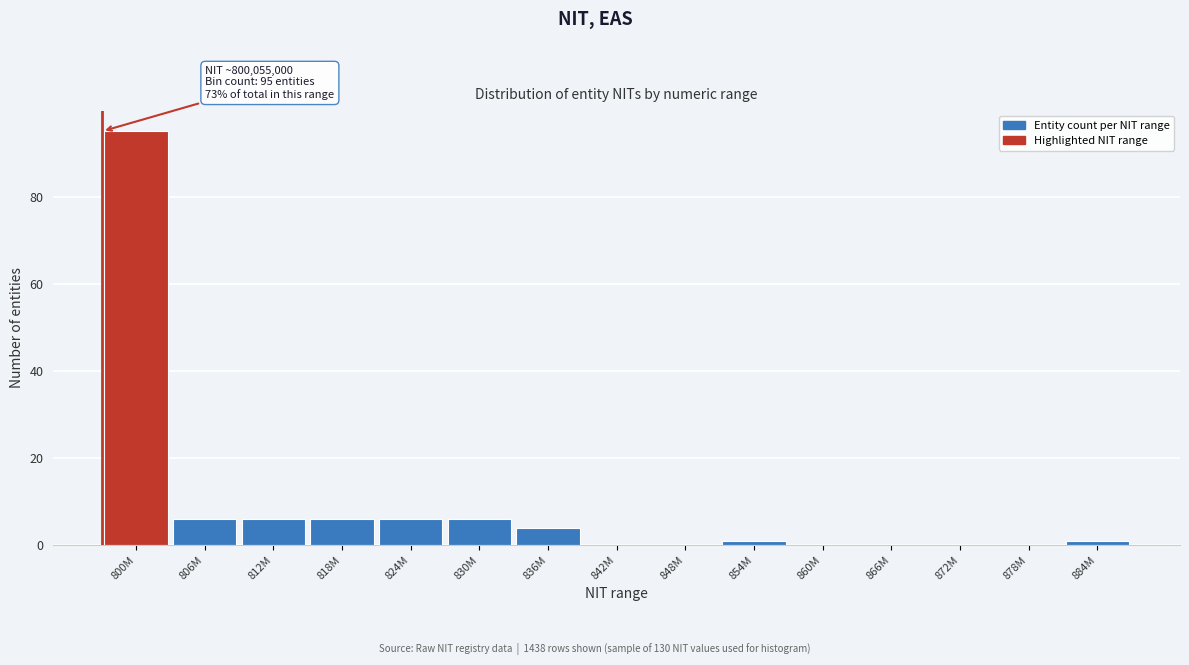

Reading right to left, extract all data points from this chart.

884M=1	878M=0	872M=0	866M=0	860M=0	854M=1	848M=0	842M=0	836M=4	830M=6	824M=6	818M=6	812M=6	806M=6	800M=95